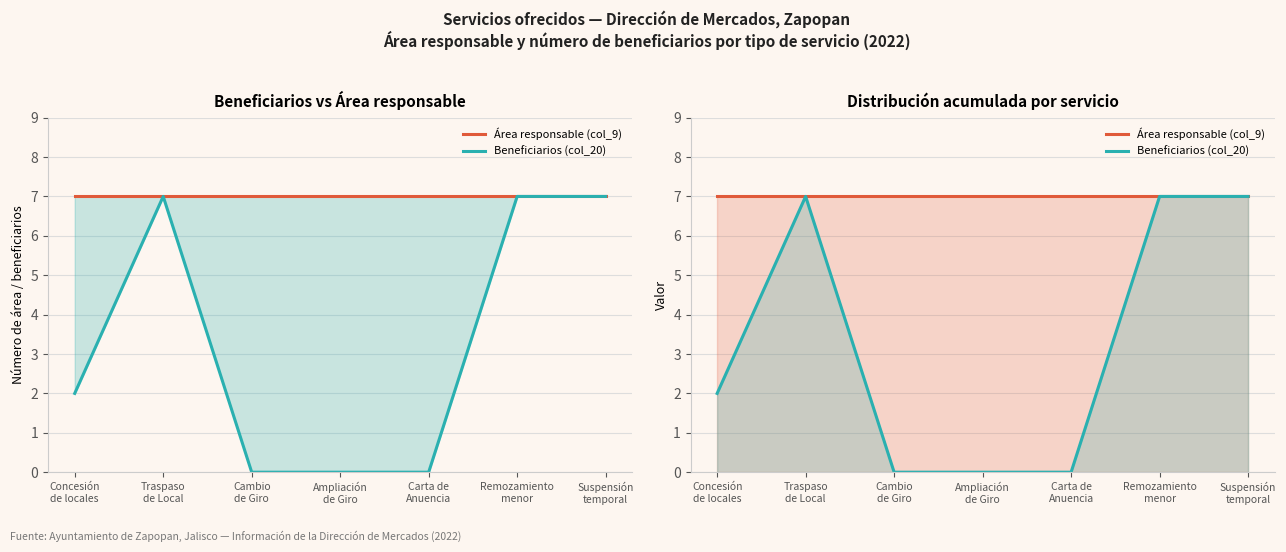

At Cambio
de Giro, list the series in order from largest to smallest.

Área responsable (col_9), Beneficiarios (col_20)